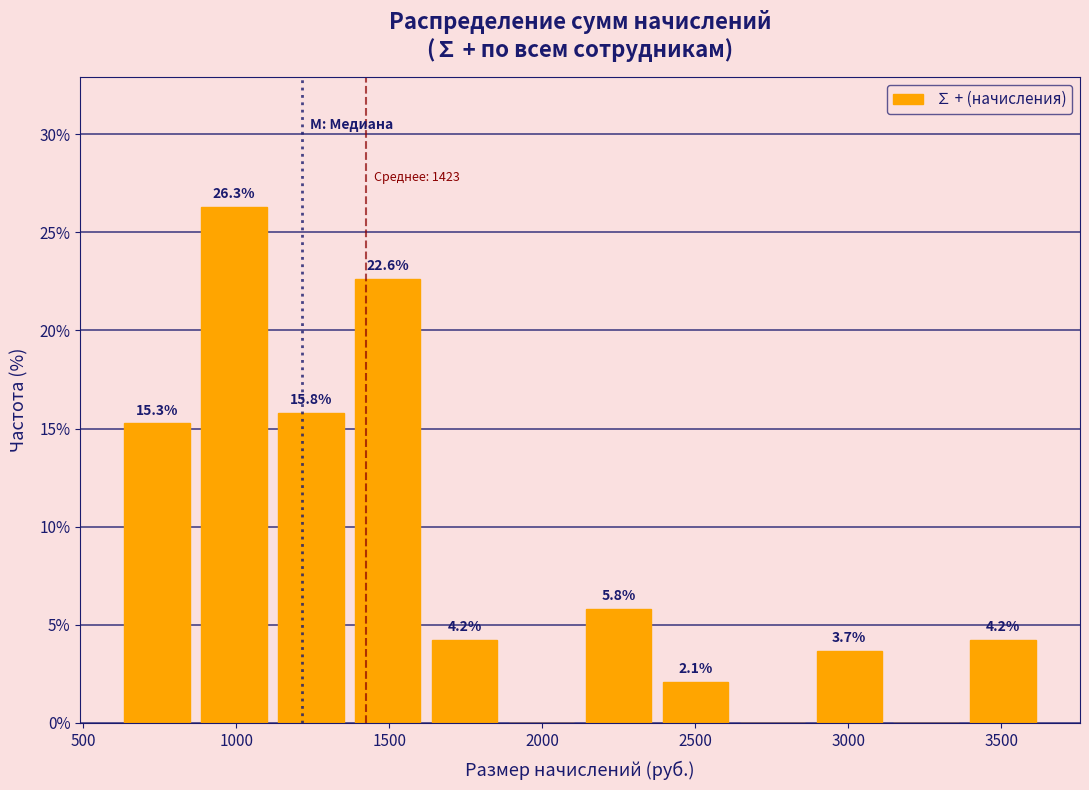

Over which range of the x-axis is the bar tallest?

850 to 1100